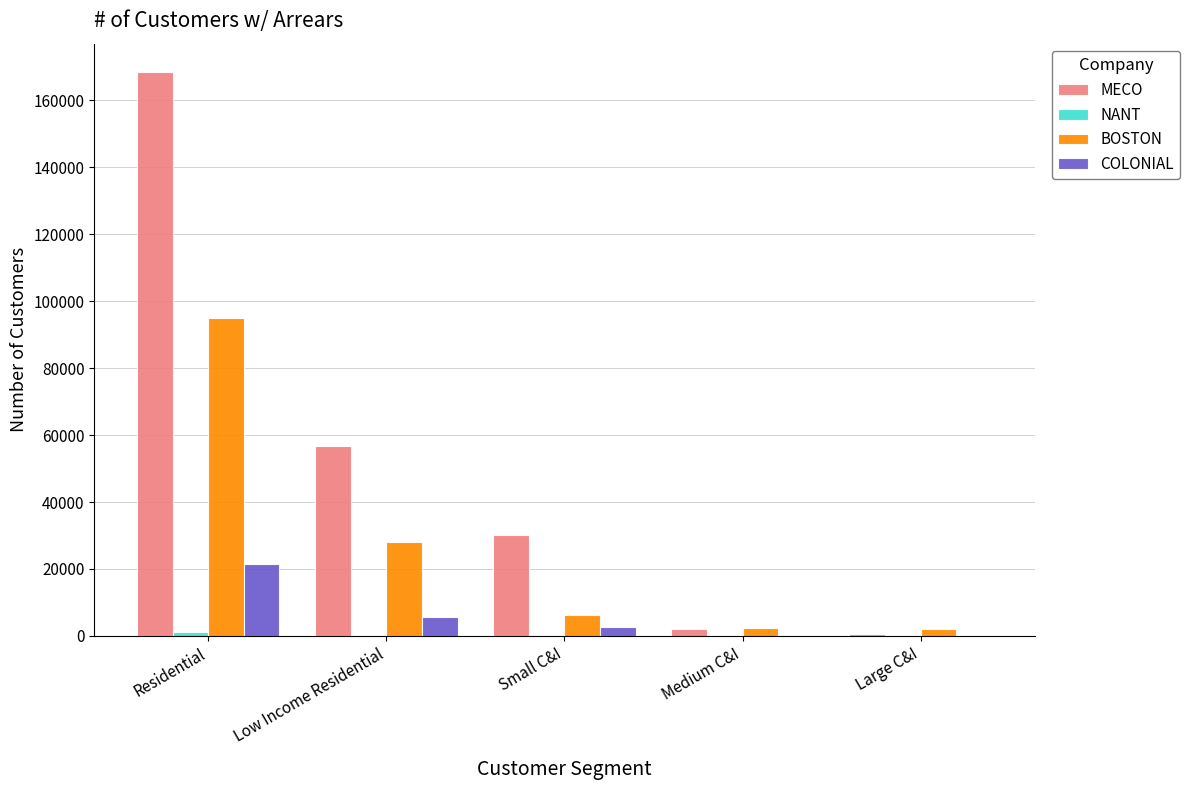

Are the bars grouped side by side (vs. stacked)?

Yes